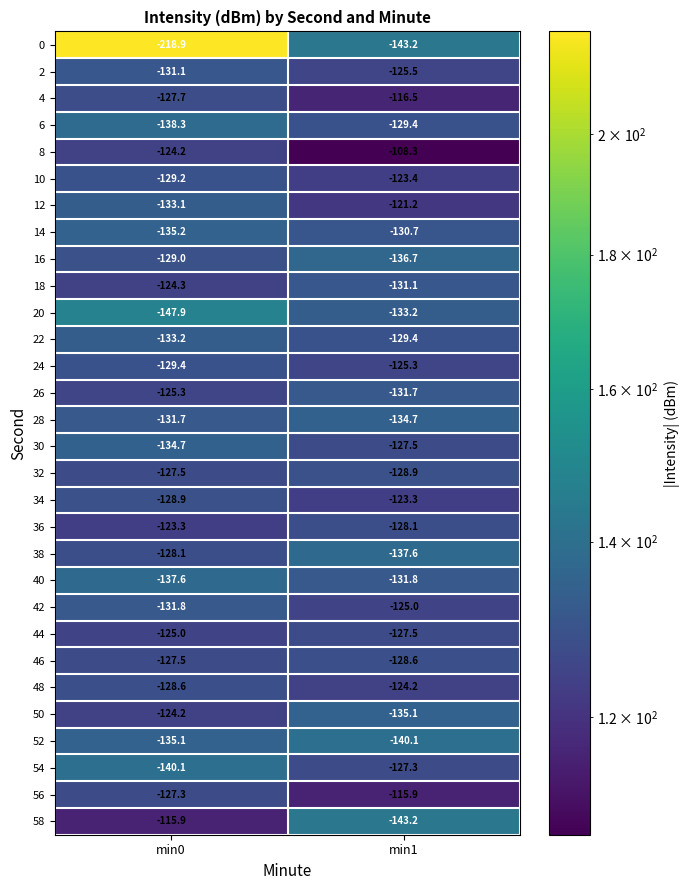

Rank the categories by 28 value from lowest to highest.

min1, min0